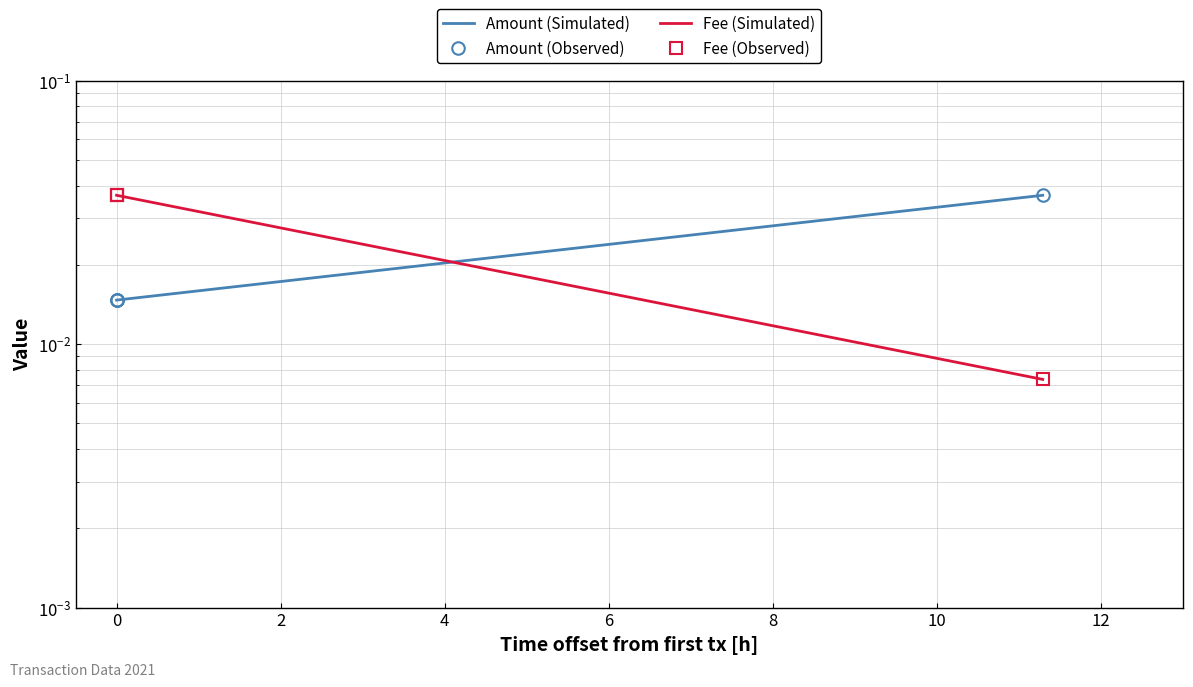

Is it true that Fee (Observed) equals 0.0 at 0?

False